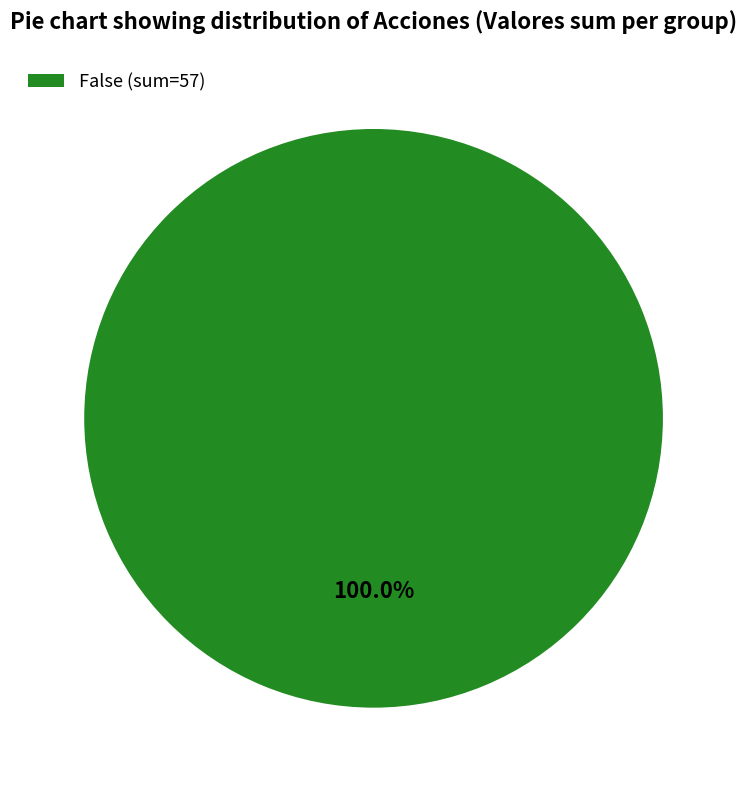

Rank the categories by value from lowest to highest.

False (sum=57)